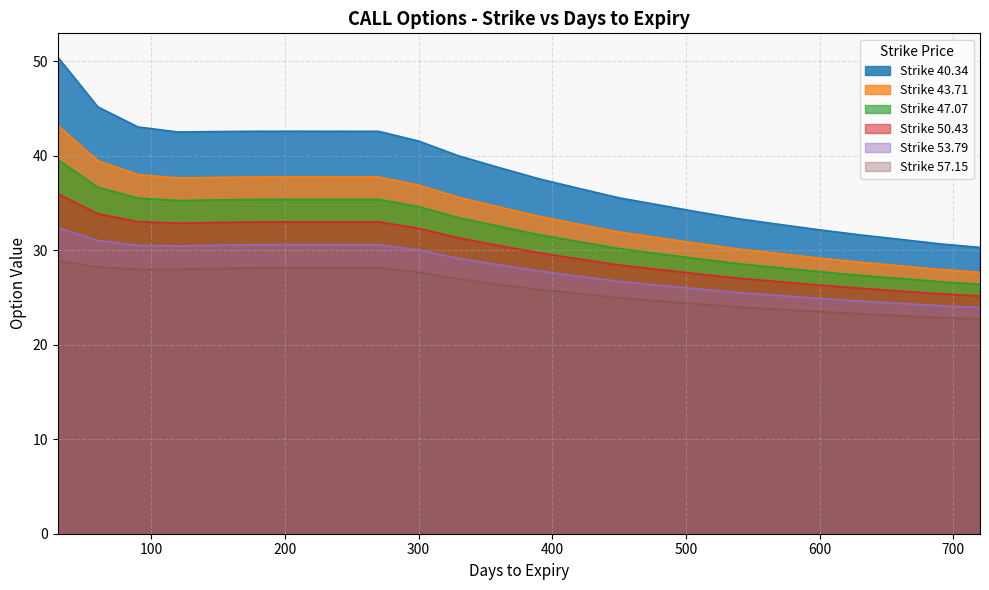

Between 510 and 630, which is larger?

510